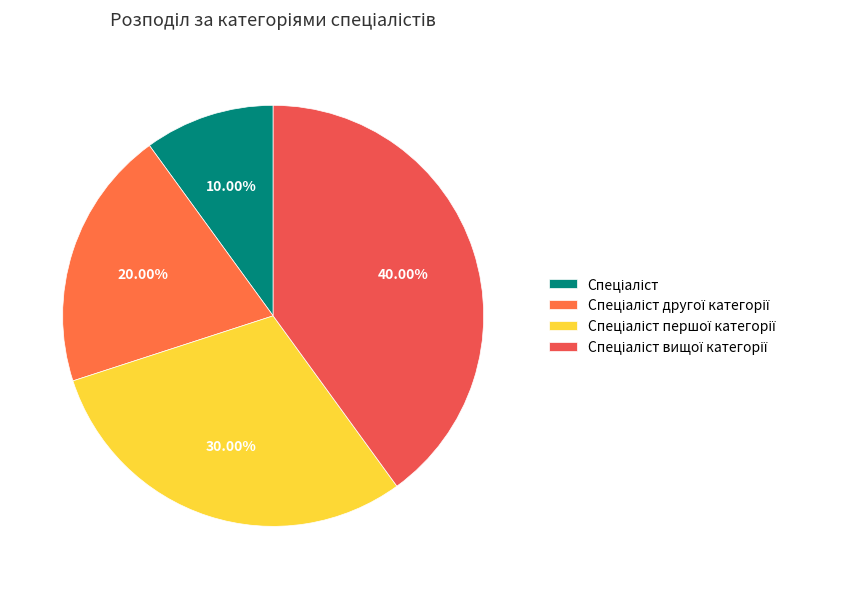

The Спеціаліст вищої категорії slice represents 40% of the pie. True or false?

True